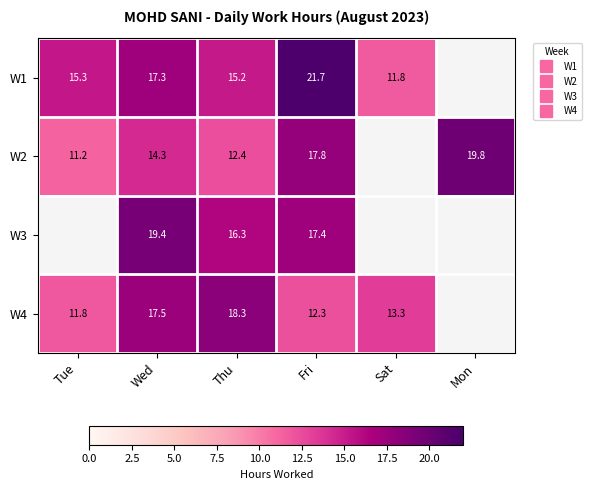

How many values in W2 are above zero?

5